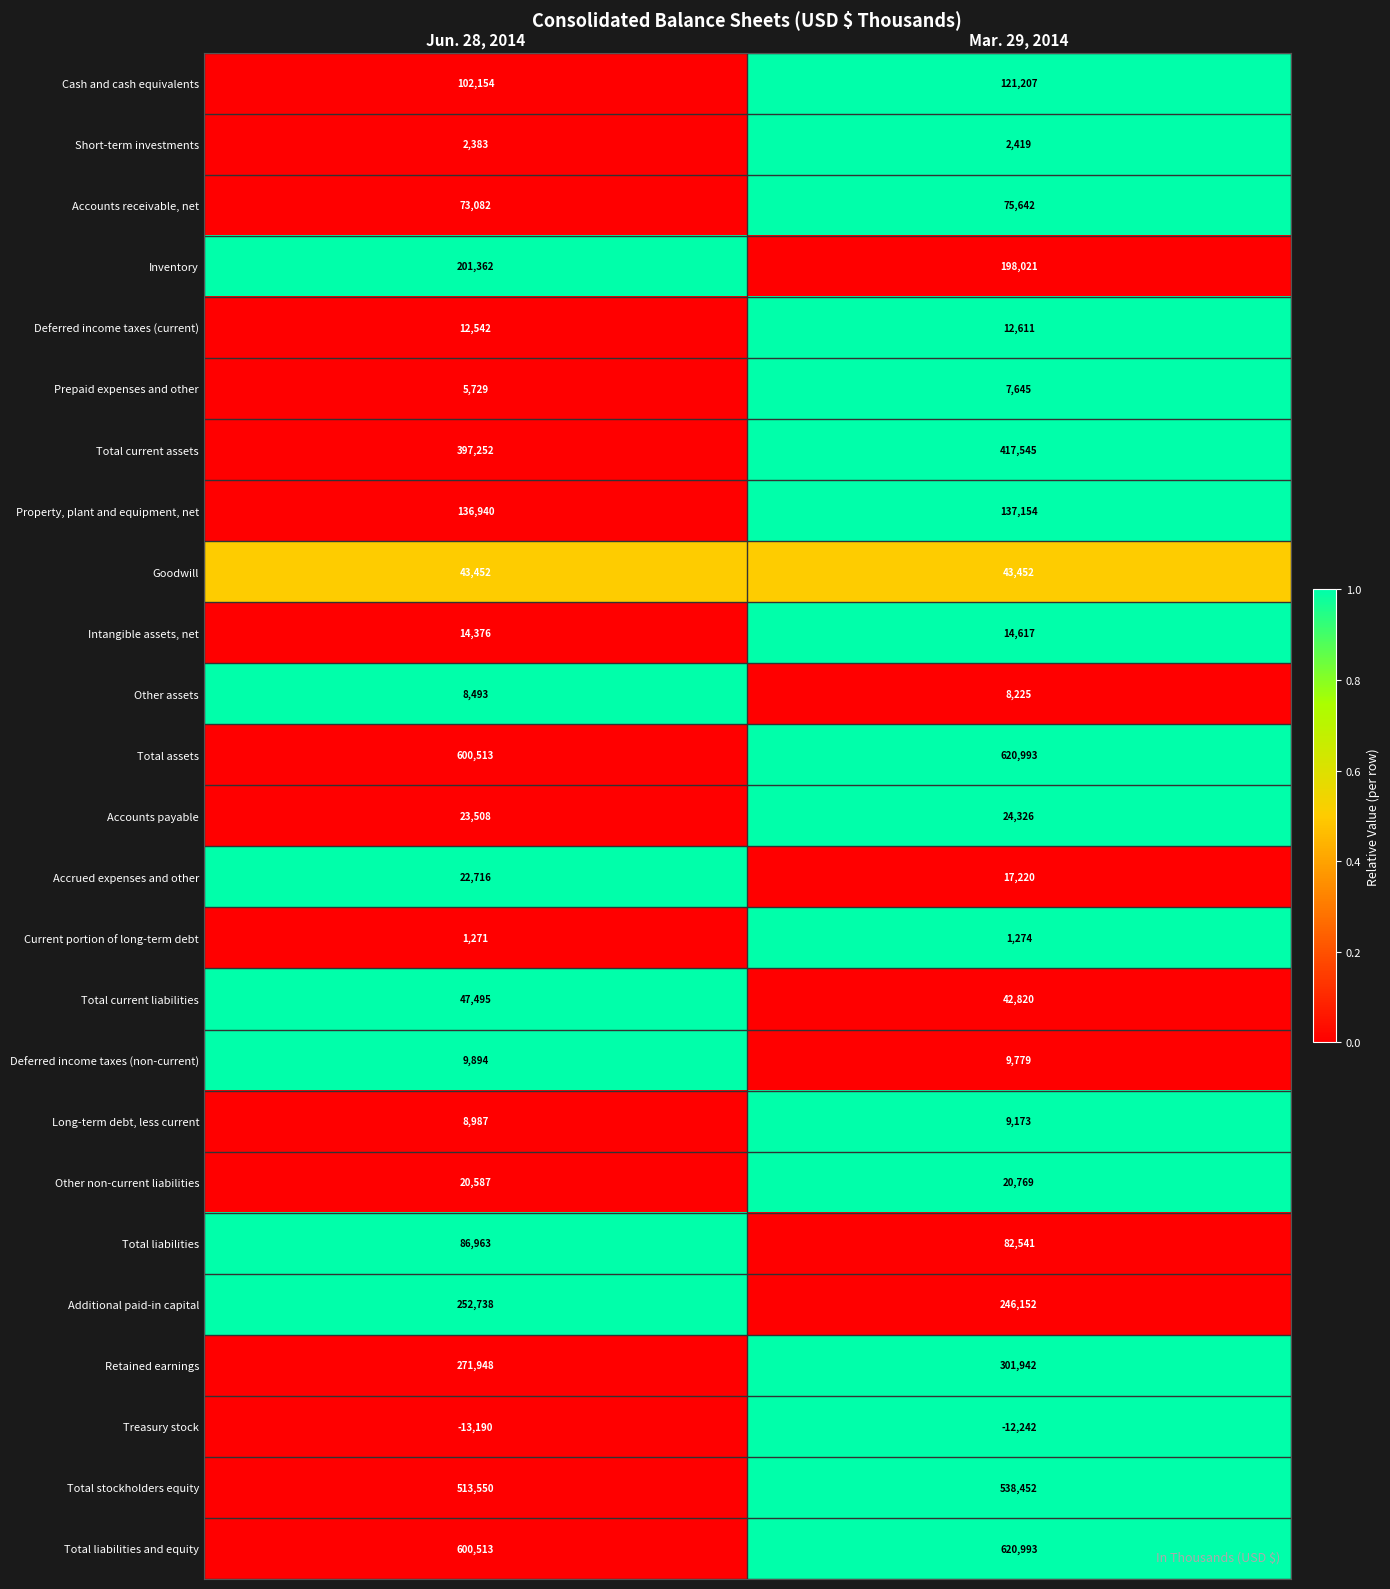

What is the sum of all Accounts payable values?

47834